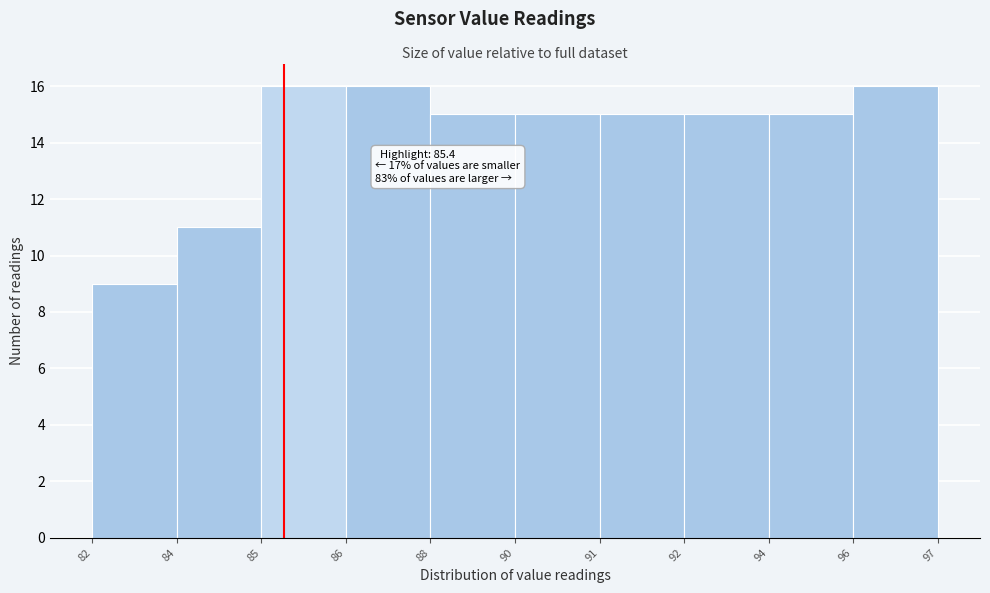

Reading left to right, extract all data points from this chart.

9	11	16	16	15	15	15	15	15	16